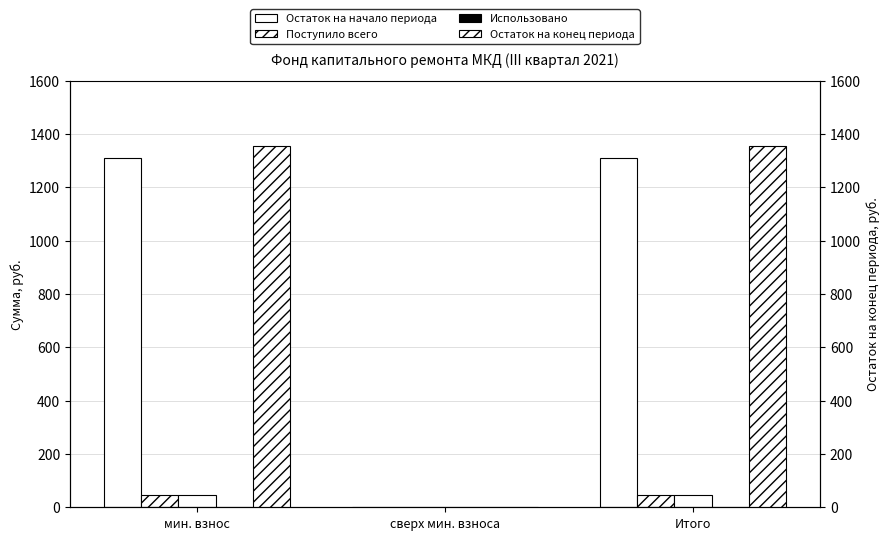

Rank the categories by Использовано value from lowest to highest.

мин. взнос, сверх мин. взноса, Итого